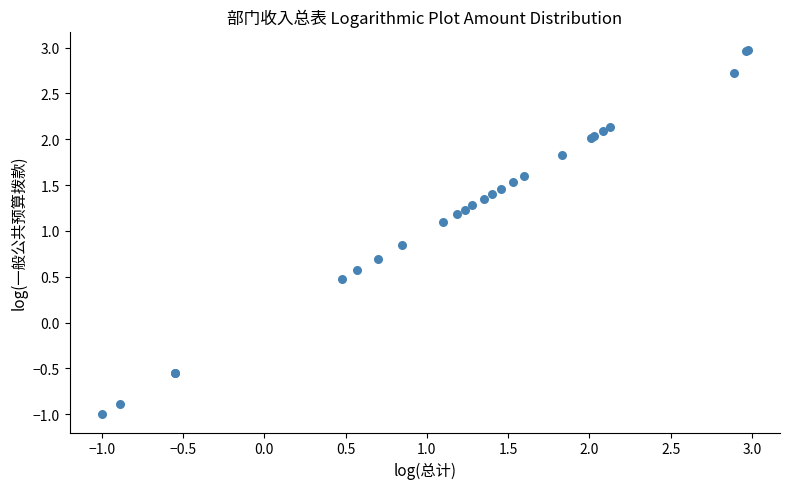

What Y value in the scatter plot is closest to 0?

0.5